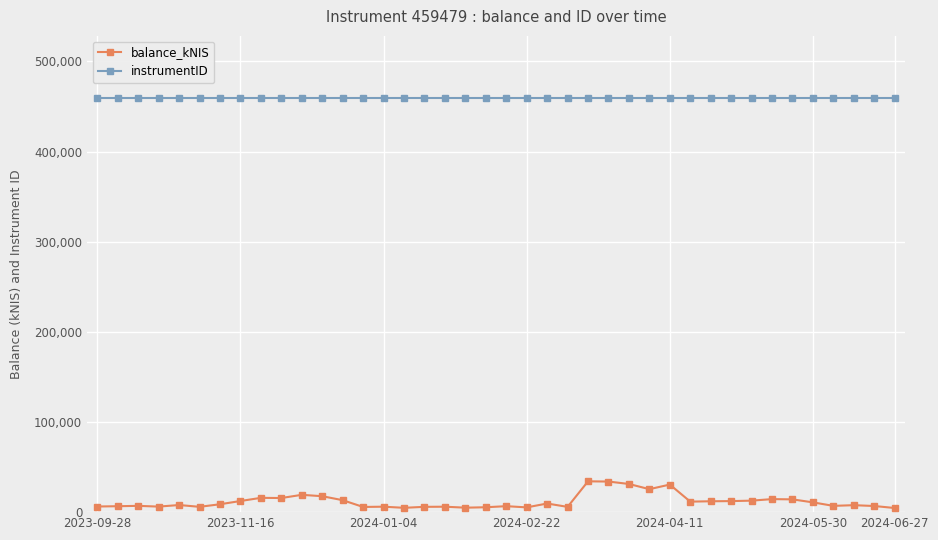

List the series in order of their peak value, highest first.

instrumentID, balance_kNIS